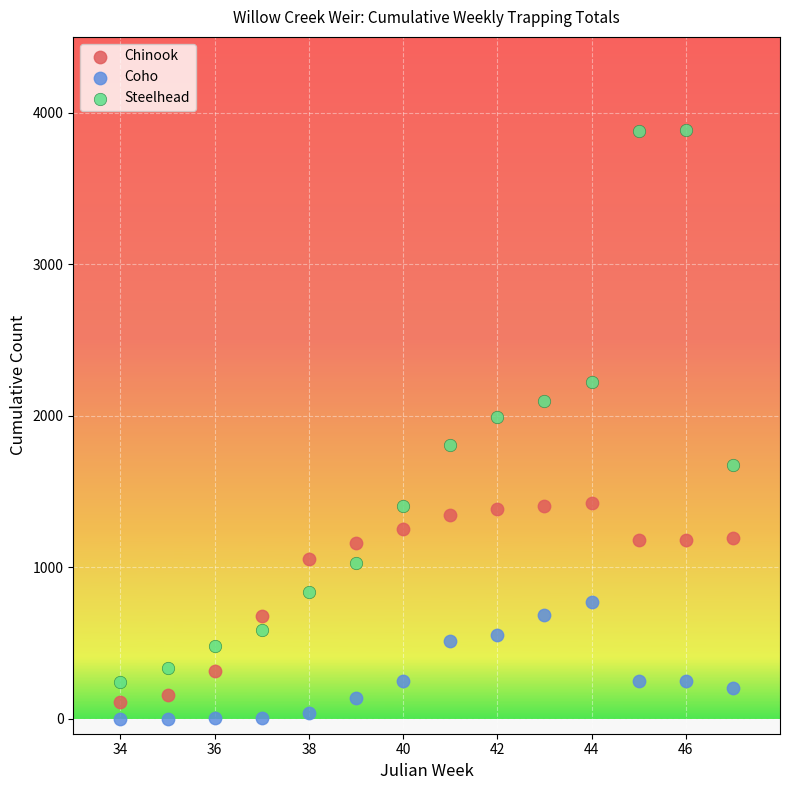

Which series reaches the minimum Y coordinate?

Coho